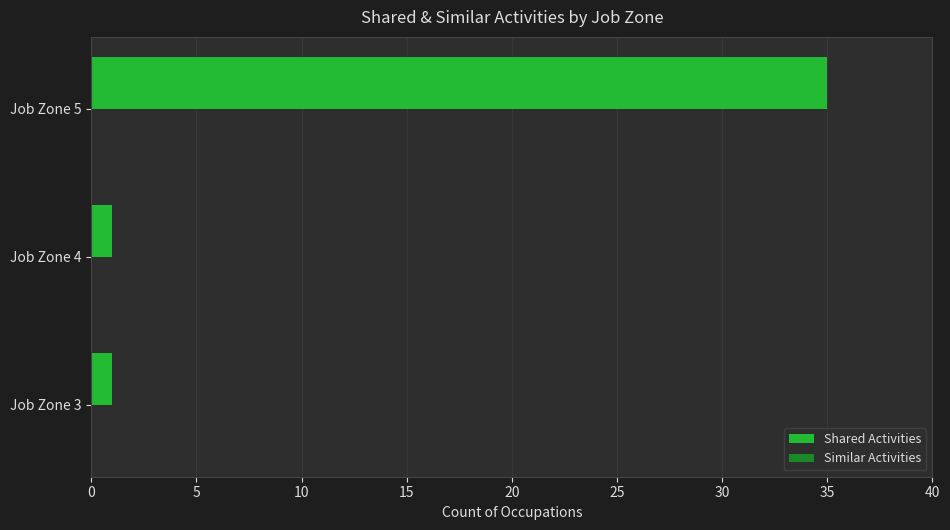

What is the ratio of the value at Job Zone 5 to the value at Job Zone 3?

35.0